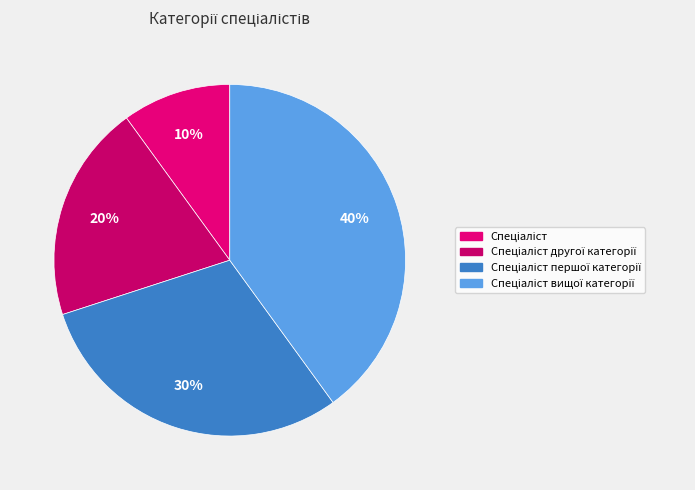

Rank the categories by value from highest to lowest.

Спеціаліст вищої категорії, Спеціаліст першої категорії, Спеціаліст другої категорії, Спеціаліст